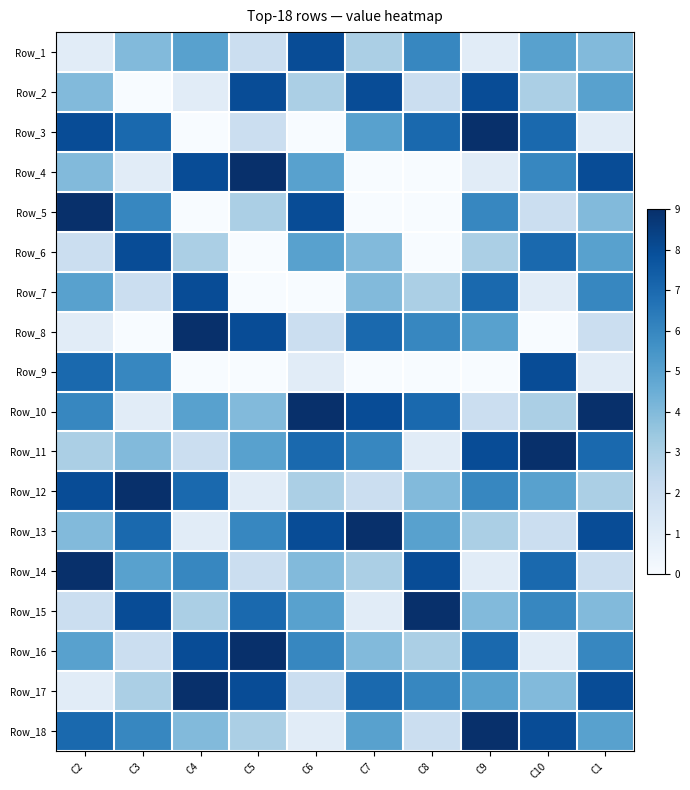

What is the total value across all series at C2?

86